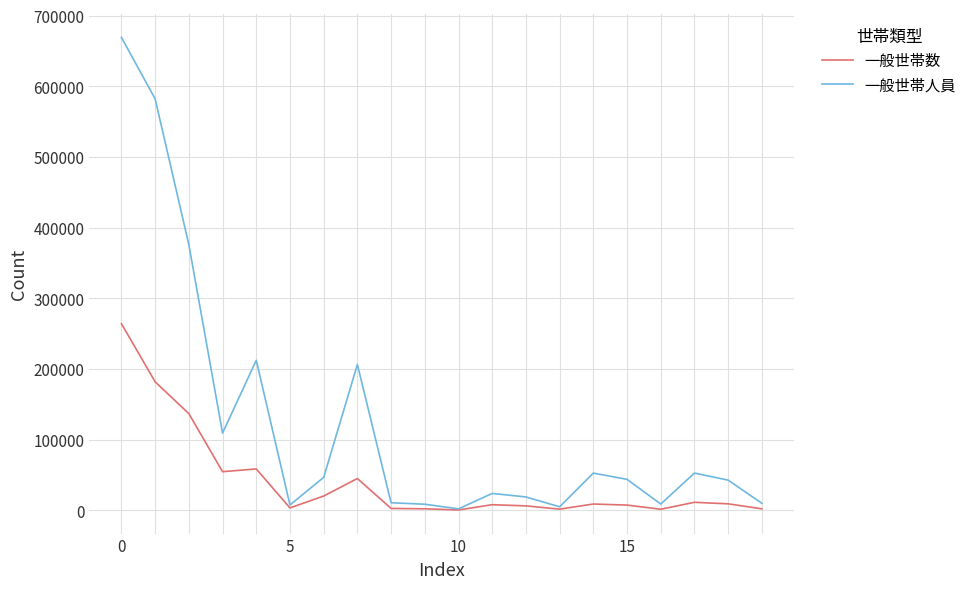

Rank the series by their average value, from highest to lowest.

一般世帯人員, 一般世帯数